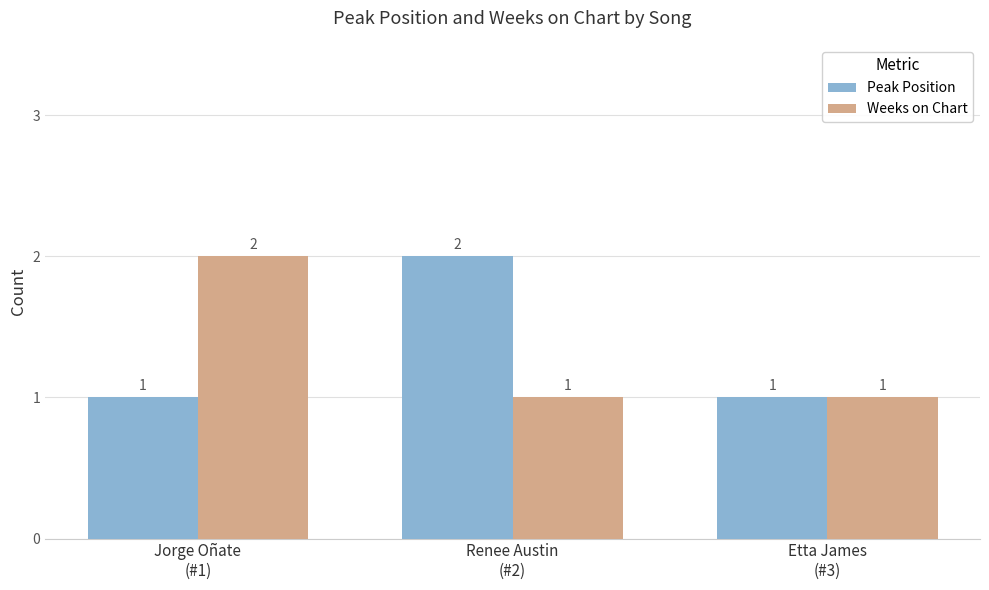

Count the Weeks on Chart values in the range 1 to 2.

3